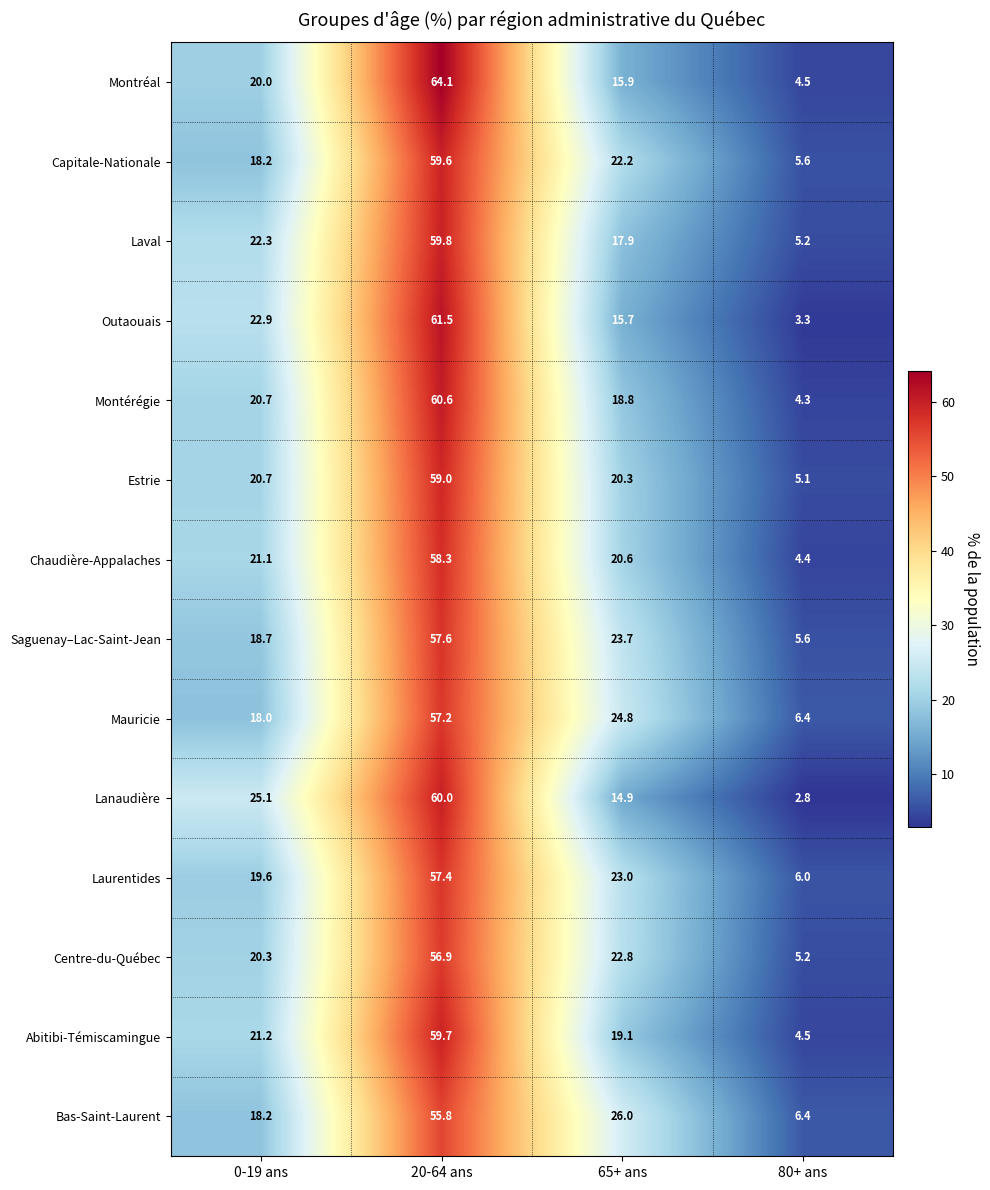

Read the Laurentides value at 0-19 ans.

19.6